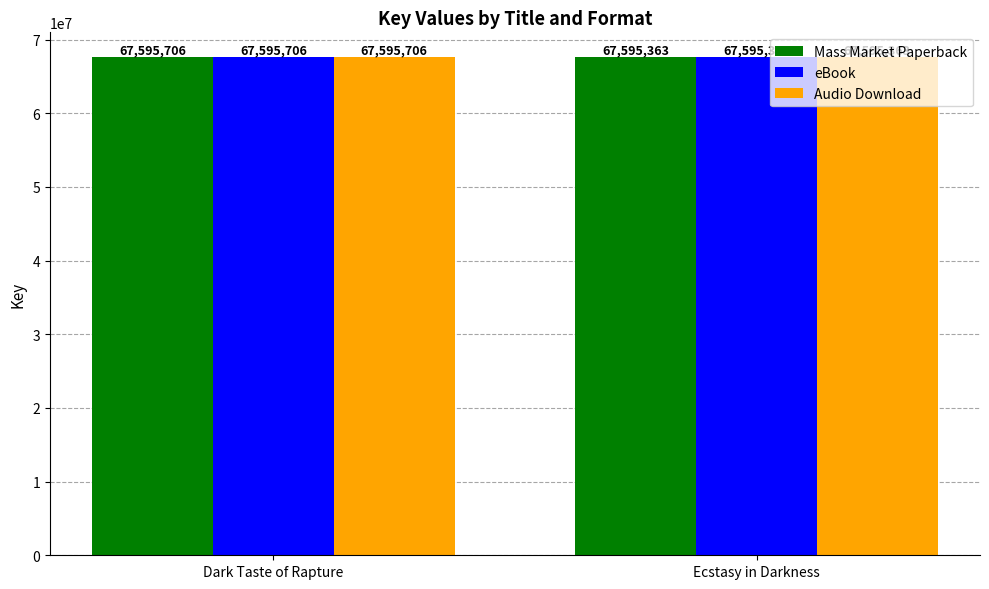

Which category has the highest value across all series?

Dark Taste of Rapture